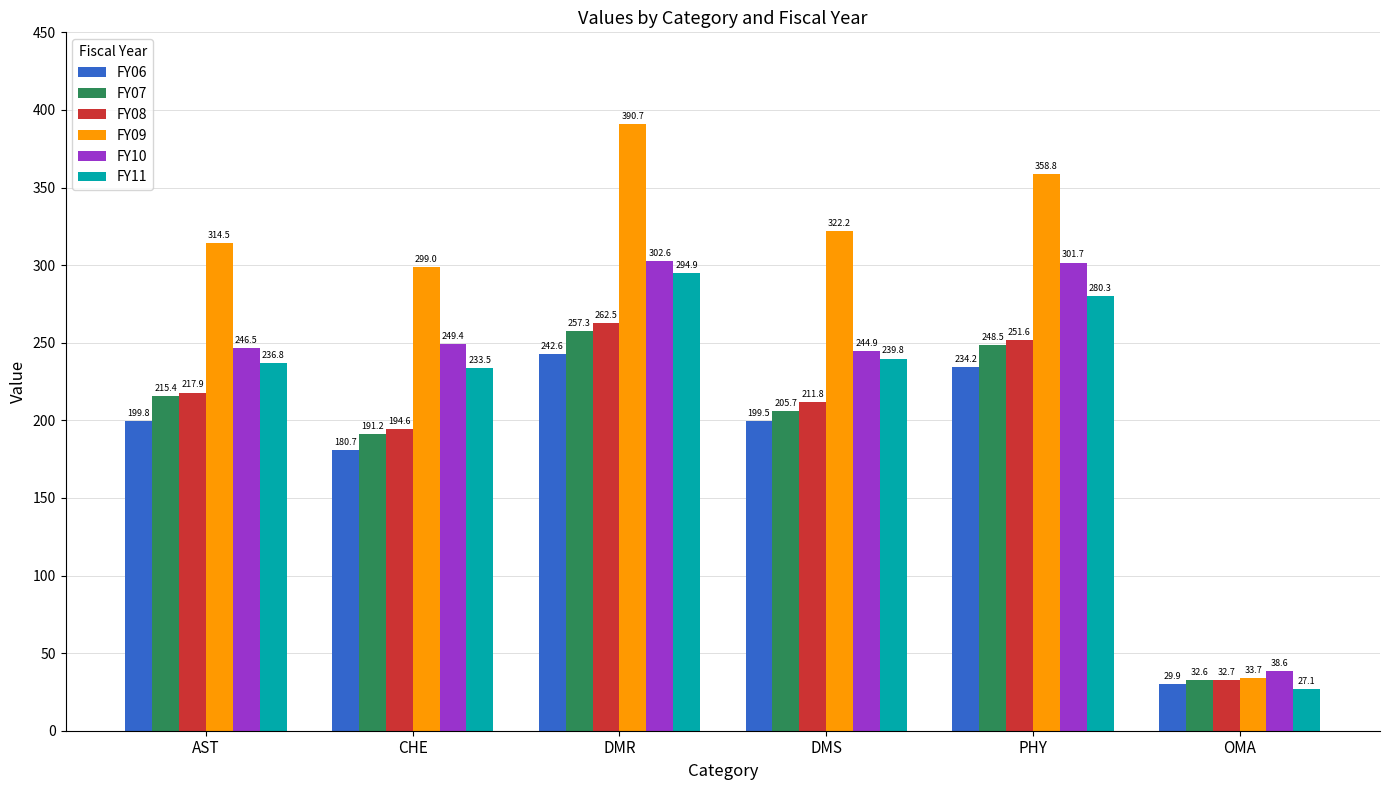

What is the difference between the highest and lowest values at OMA?

11.5